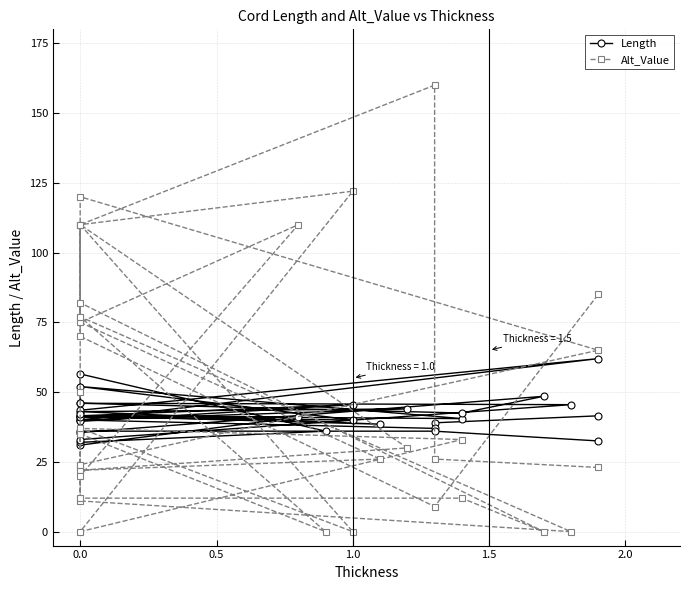

How many data points does each series have?

35